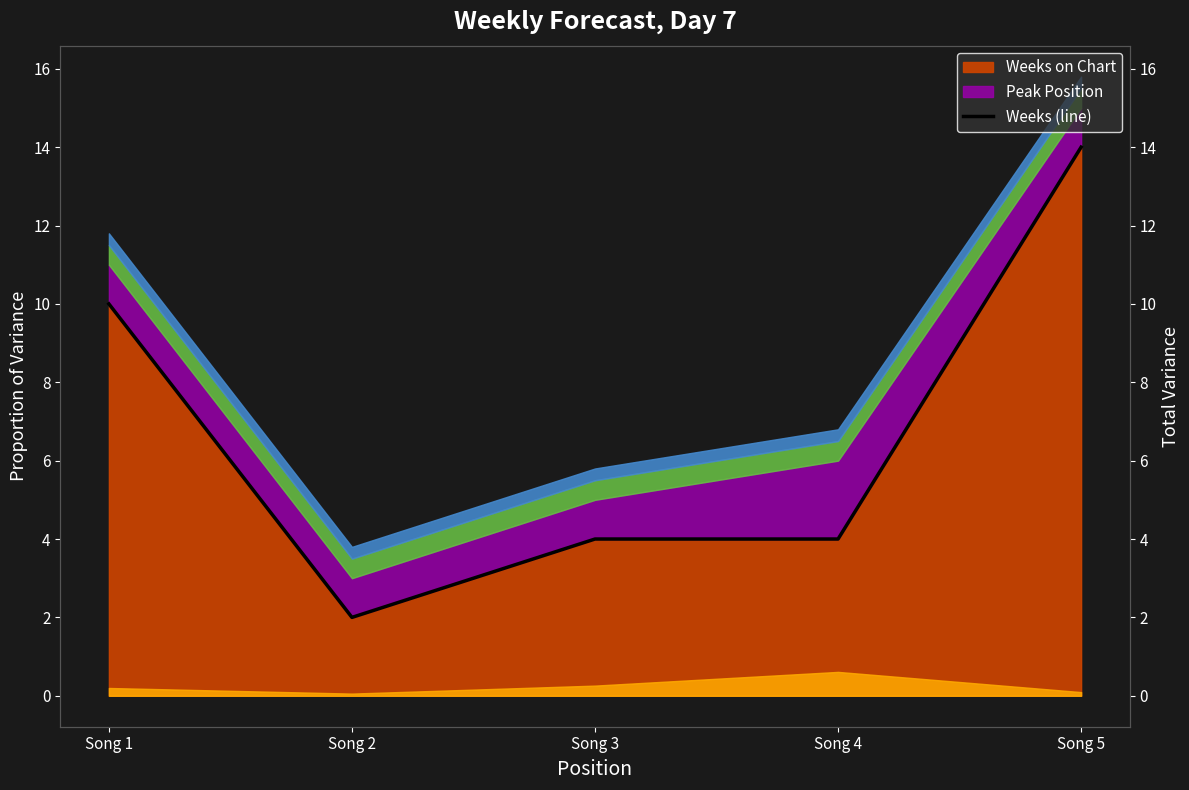

How many data points are less than 4?

1